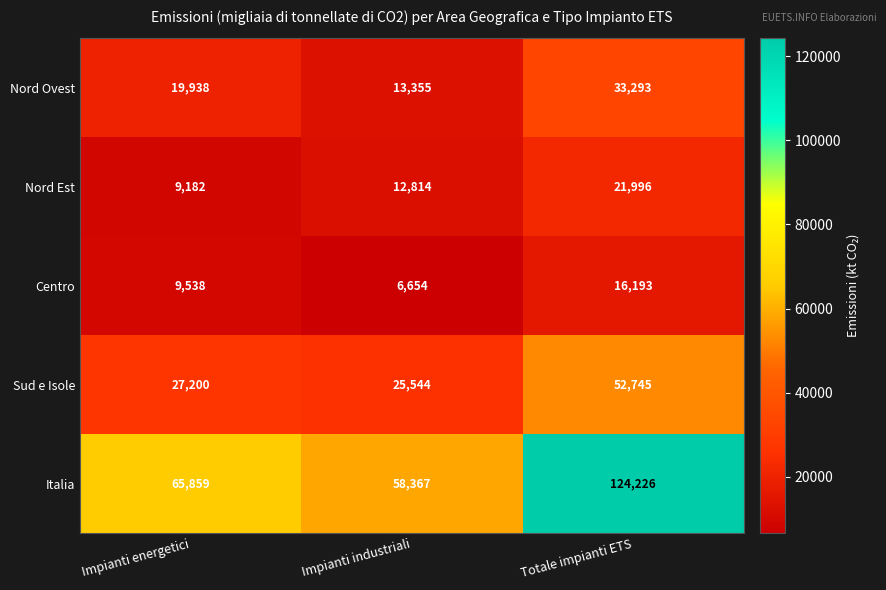

Where is Nord Est nearest to the value 15589?

Impianti industriali